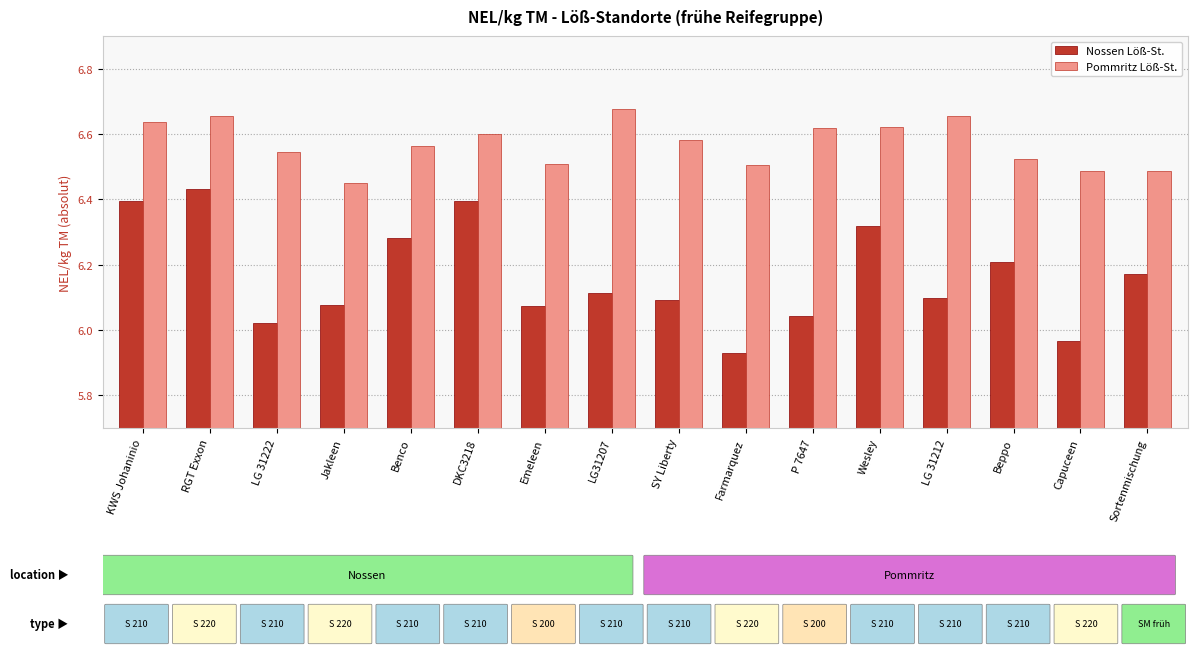

How many Pommritz Löß-St. values are between 6 and 7?

16